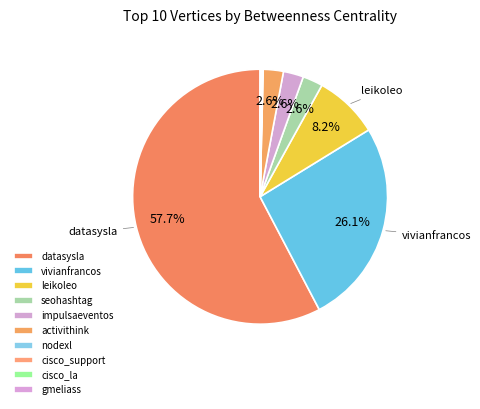

Is it true that cisco_la is 8% of the pie?

False